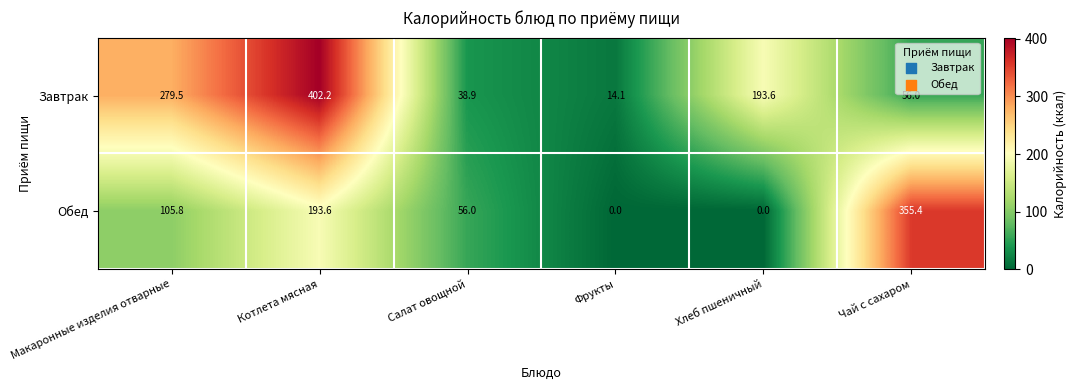

What is the difference between the maximum and second lowest values in the Обед series?

355.4